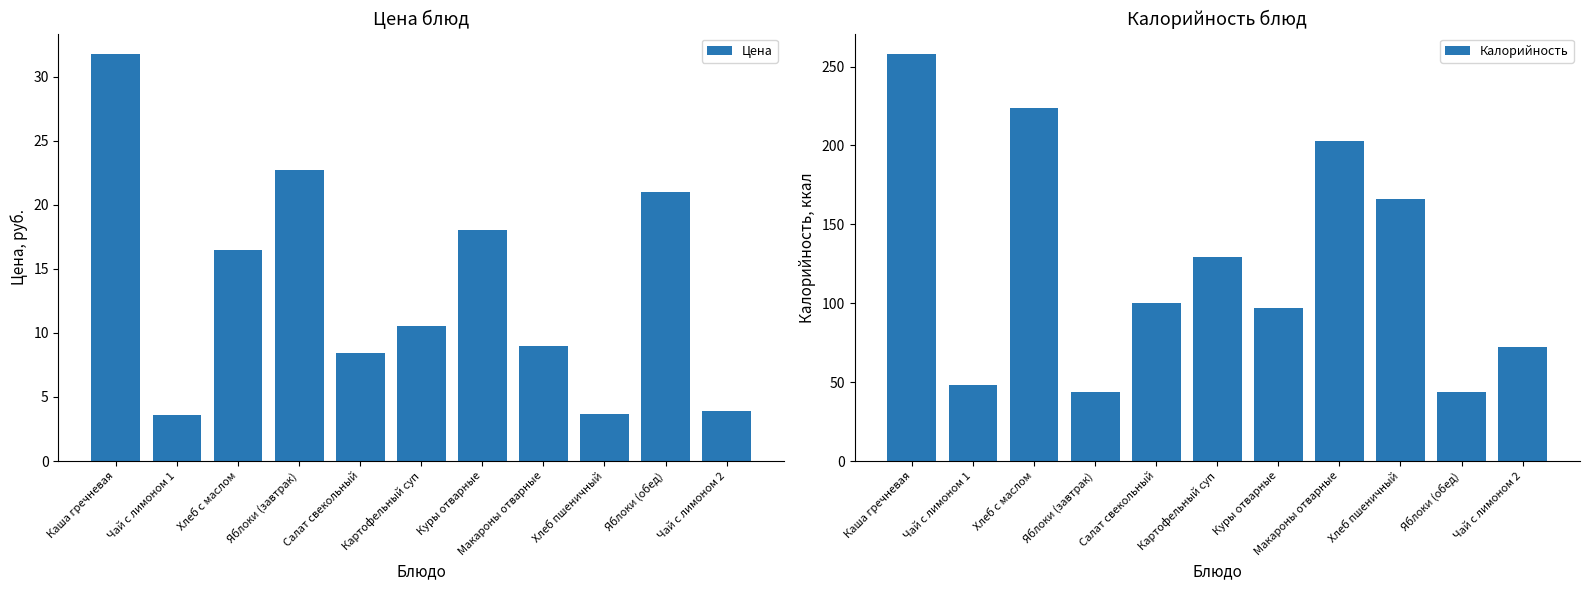

Reading left to right, what are all the values shown in this chart?

Цена: Каша гречневая=31.8	Чай с лимоном 1=3.6	Хлеб с маслом=16.5	Яблоки (завтрак)=22.7	Салат свекольный=8.5	Картофельный суп=10.6	Куры отварные=18.0	Макароны отварные=9.0	Хлеб пшеничный=3.7	Яблоки (обед)=21.0	Чай с лимоном 2=3.9
Калорийность: Каша гречневая=258.0	Чай с лимоном 1=48.0	Хлеб с маслом=224.0	Яблоки (завтрак)=44.0	Салат свекольный=100.0	Картофельный суп=129.0	Куры отварные=97.0	Макароны отварные=203.0	Хлеб пшеничный=166.0	Яблоки (обед)=44.0	Чай с лимоном 2=72.0